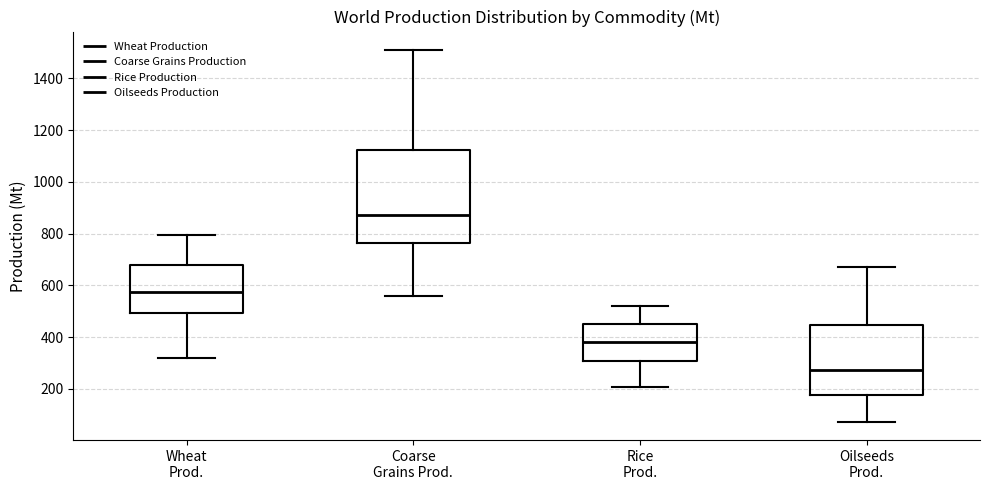

Reading left to right, transcribe this box plot: for each box, give where its median line is, the range the box spans, and where its two whiskers end, as read against the y-axis. The values are not printed on the chart, so give them approximately, as read against the axis.

Wheat Prod.: median 580, box 500 to 680, whiskers 320 to 800
Coarse Grains Prod.: median 880, box 760 to 1120, whiskers 560 to 1500
Rice Prod.: median 380, box 300 to 460, whiskers 200 to 520
Oilseeds Prod.: median 280, box 180 to 440, whiskers 80 to 680